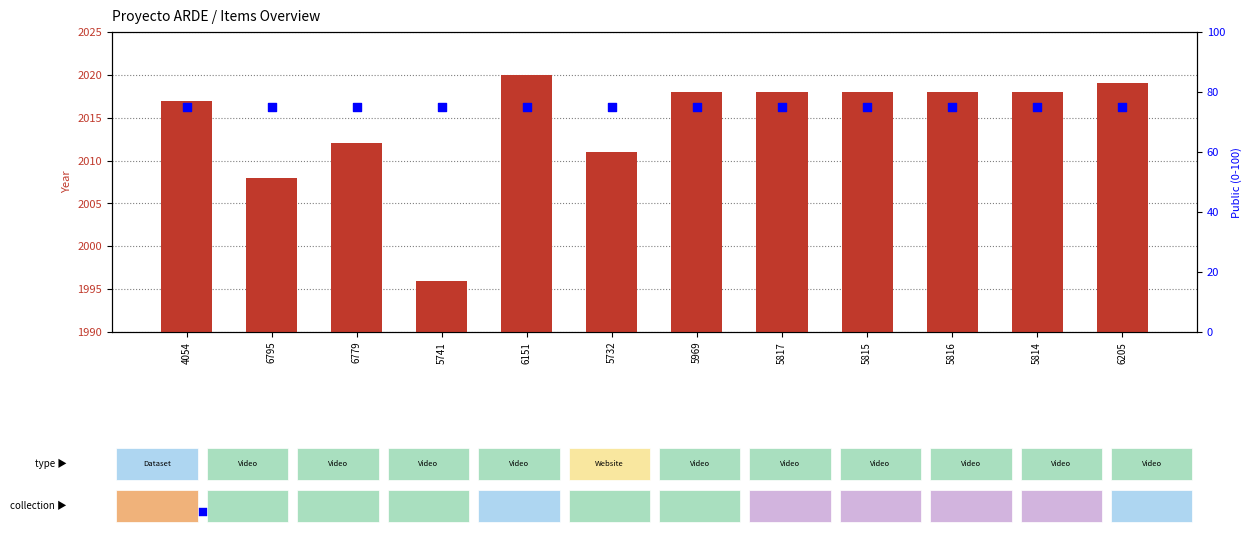

At how many categories does at least one series exceed 1591?

12